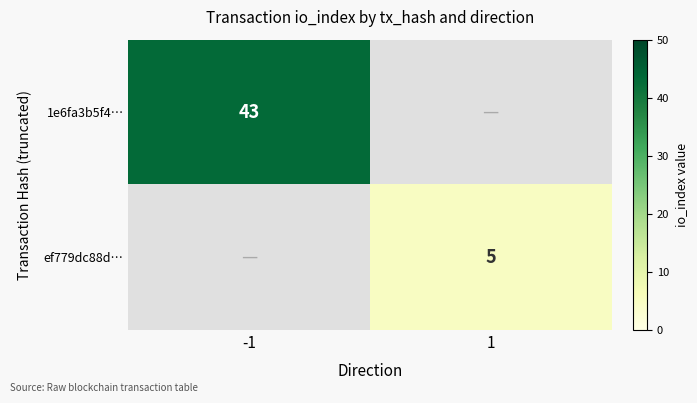

The value of ef779dc88d… at 1 is 5. True or false?

True